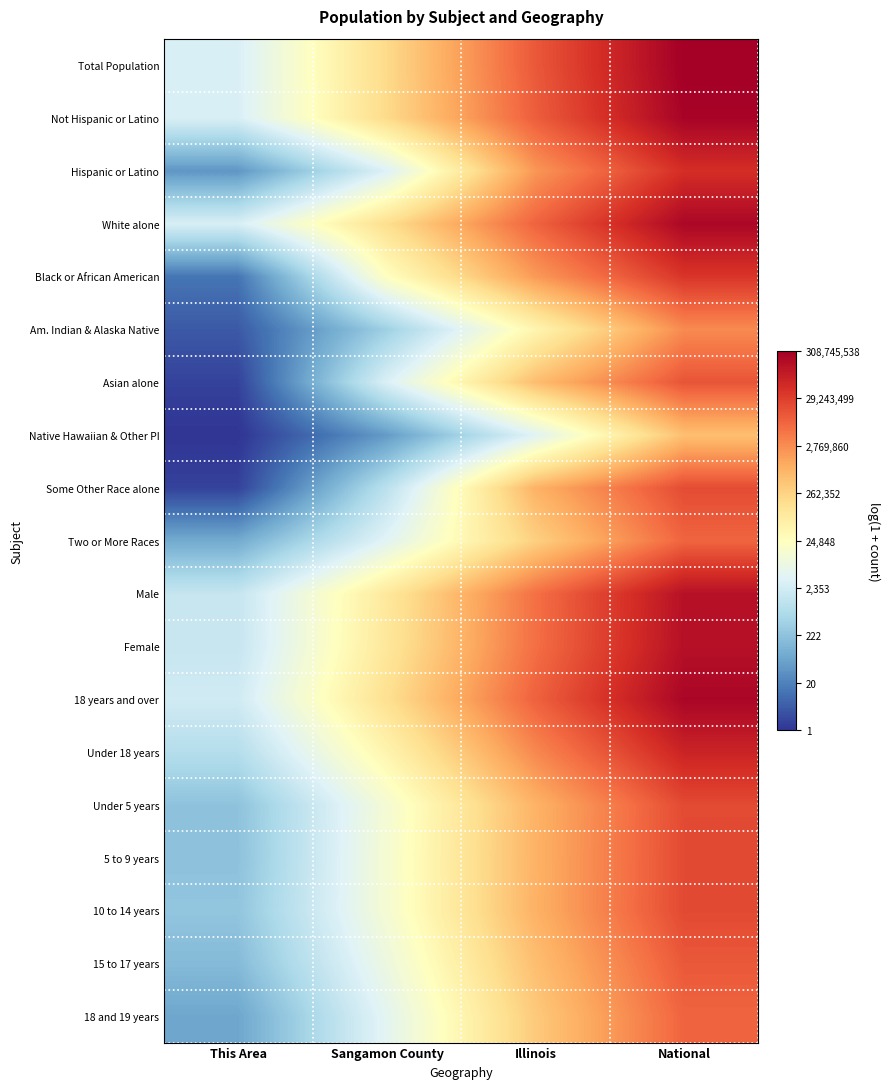

At which category is the sum across all series the highest?

National